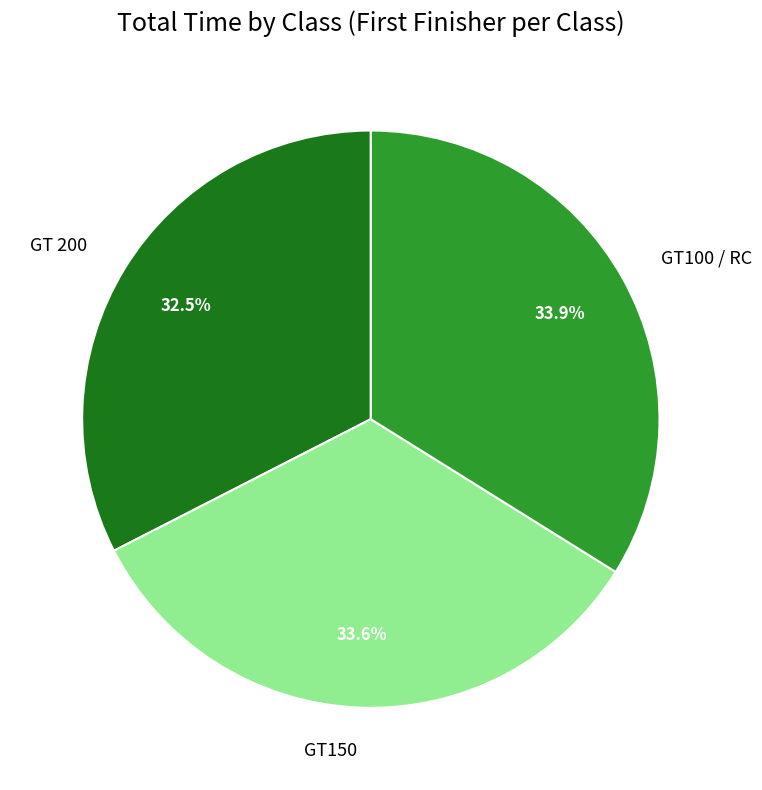

True or false: GT150 accounts for 43% of the total.

False